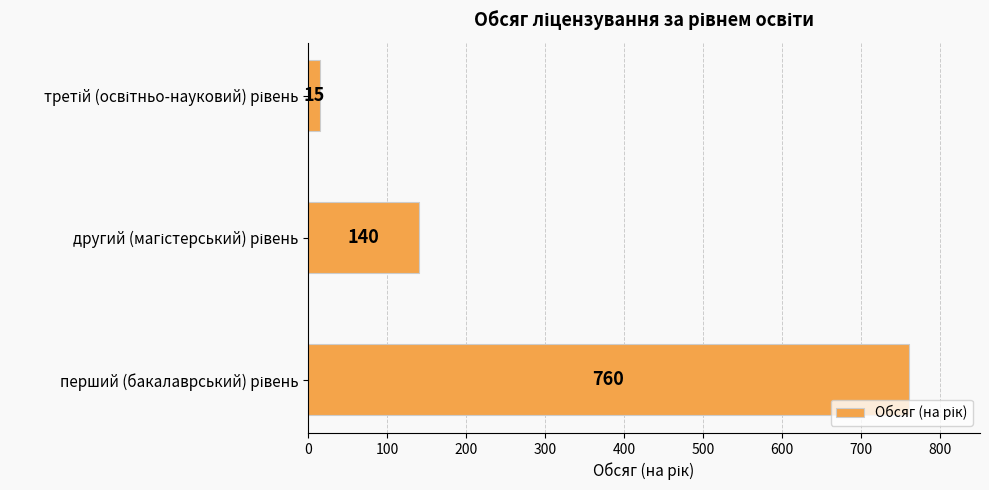

What is the difference between the second highest and minimum values?

125